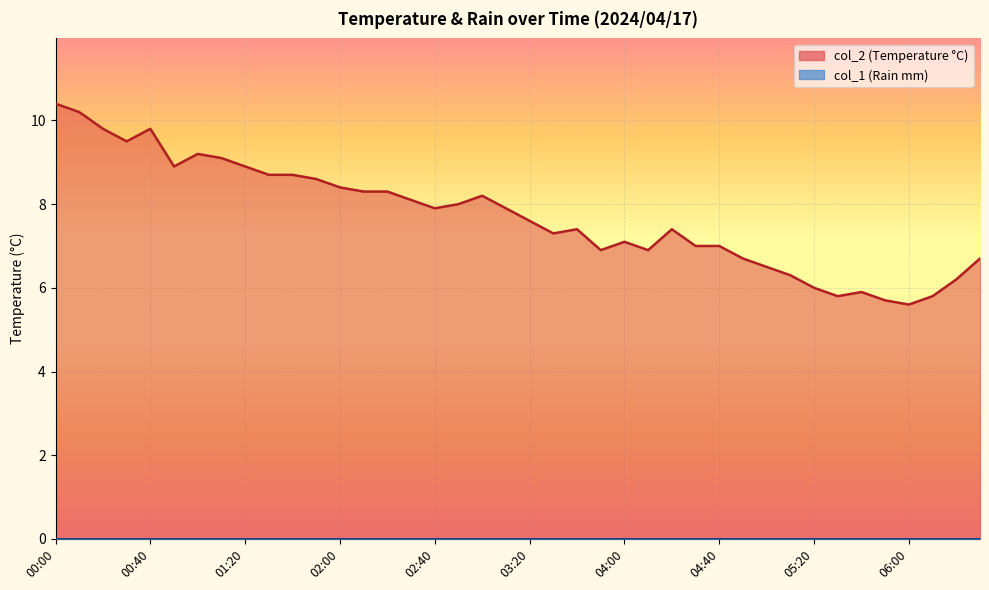

What is the average value?

7.7